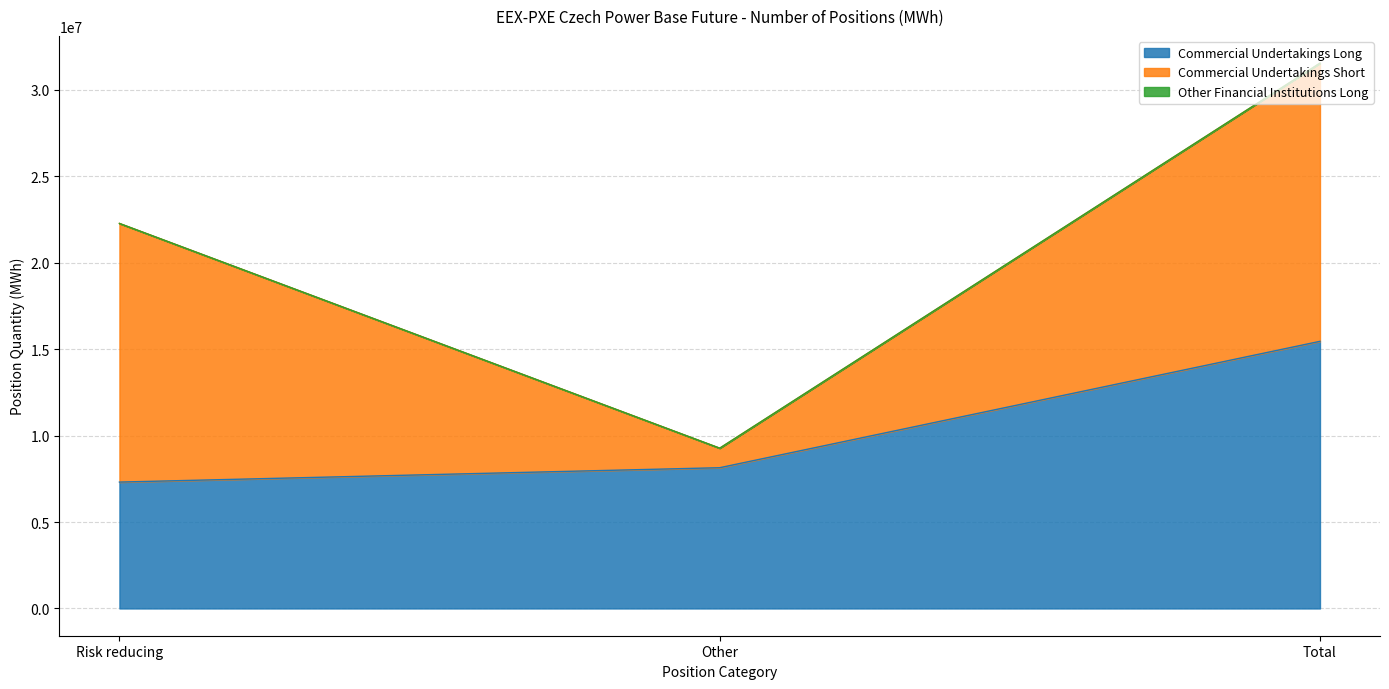

List the series in order of their peak value, lowest first.

Other Financial Institutions Long, Commercial Undertakings Long, Commercial Undertakings Short